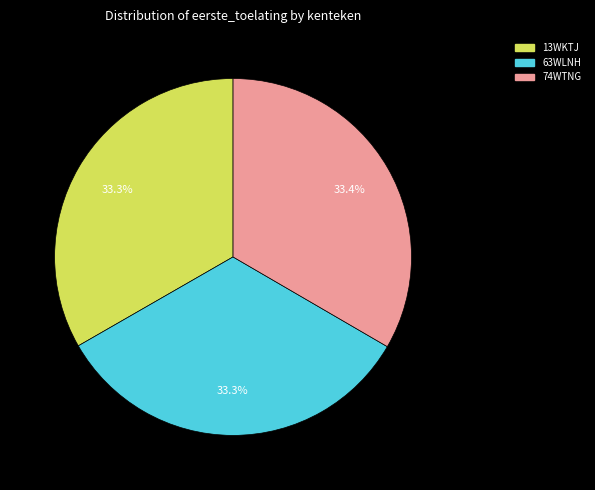

Combined, what portion of the pie is 74WTNG and 63WLNH?

66.7%